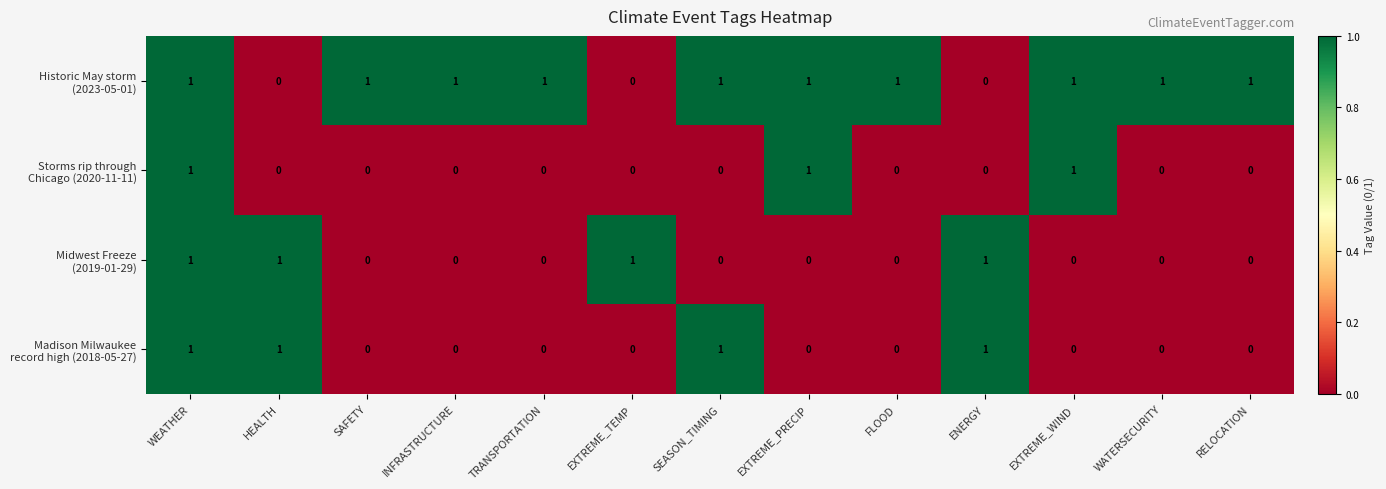

At which category is the sum across all series the highest?

WEATHER